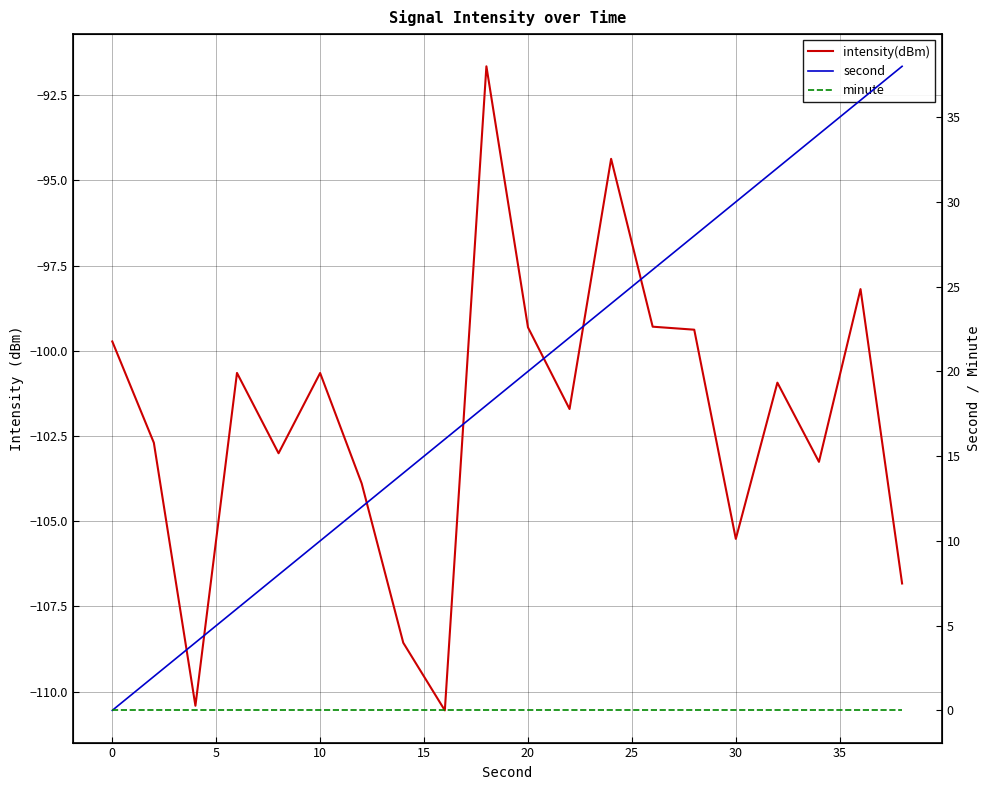

How many series are shown in this chart?

3